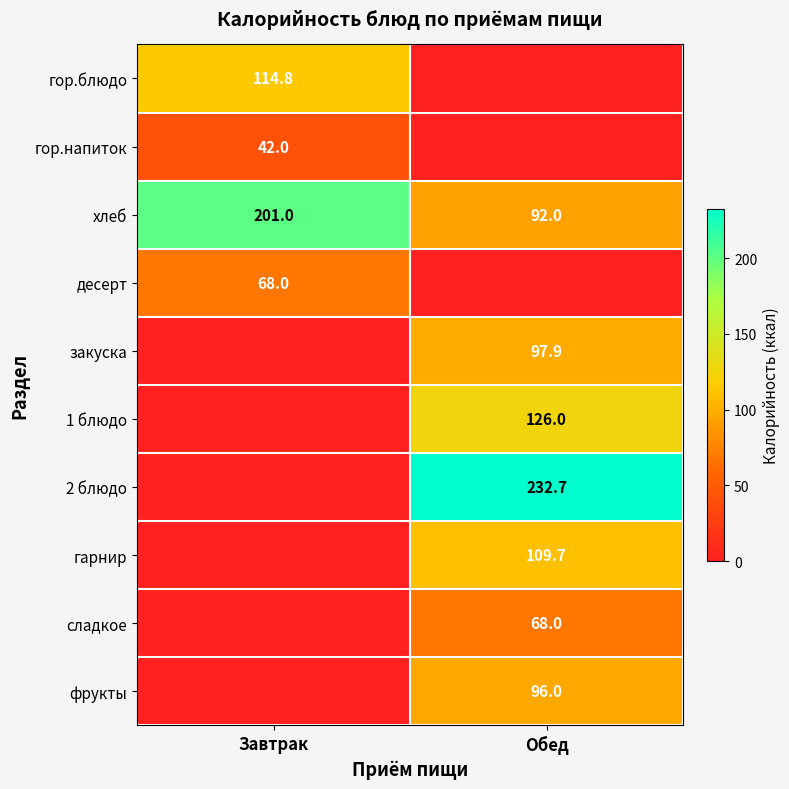

At which label is хлеб closest to 146?

Обед